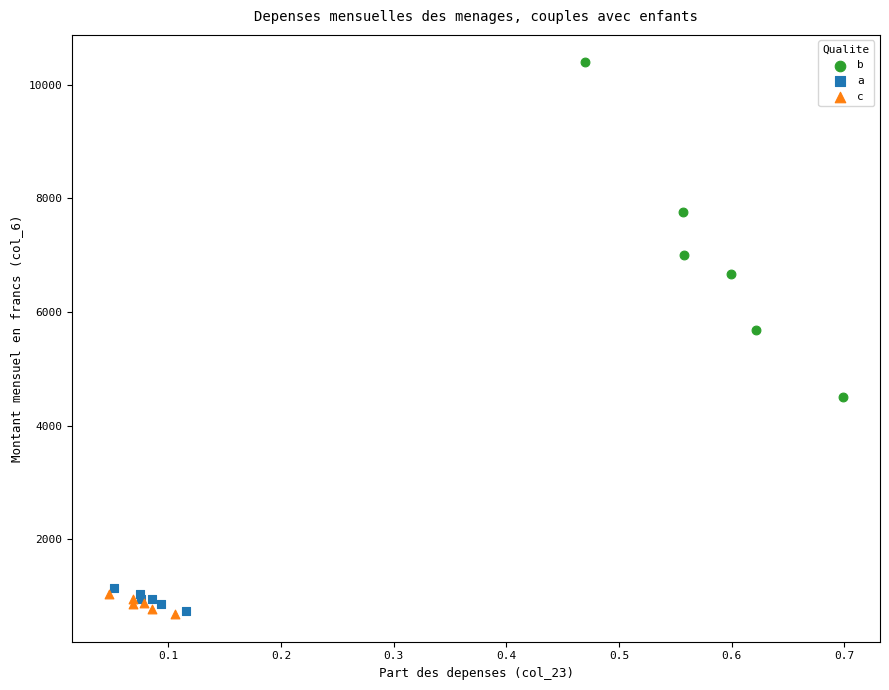

Which series has the widest spread of Y values?

b